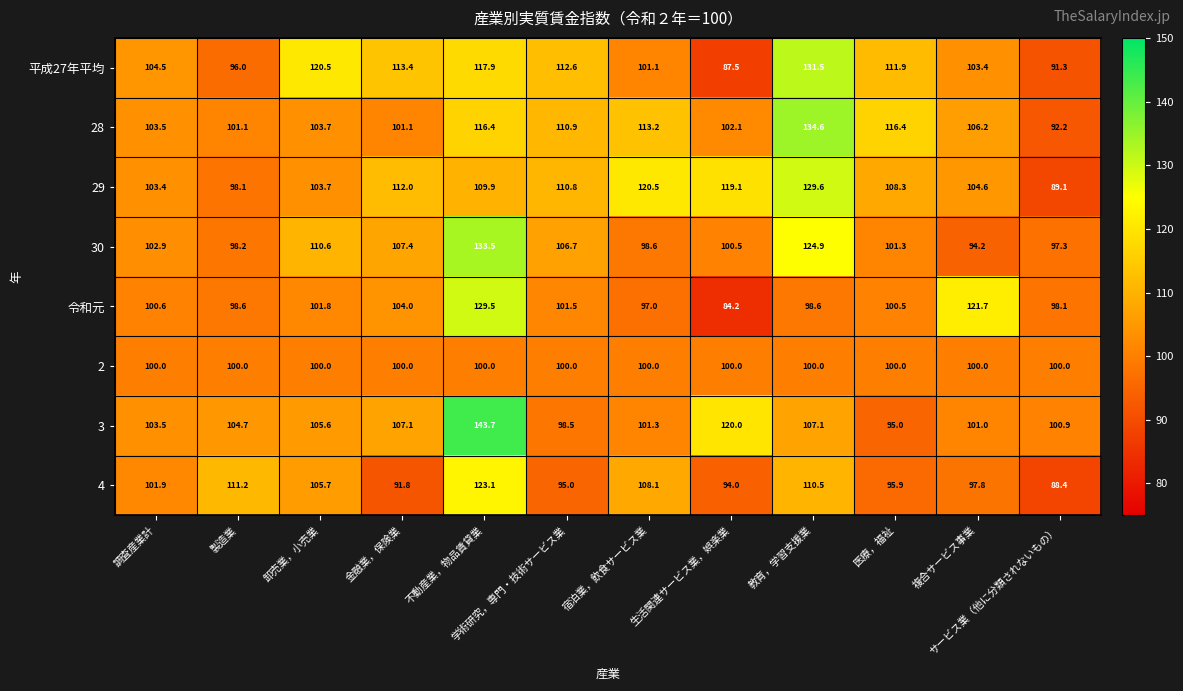

What is the spread (max minus min) of values at 卸売業，小売業?

20.5